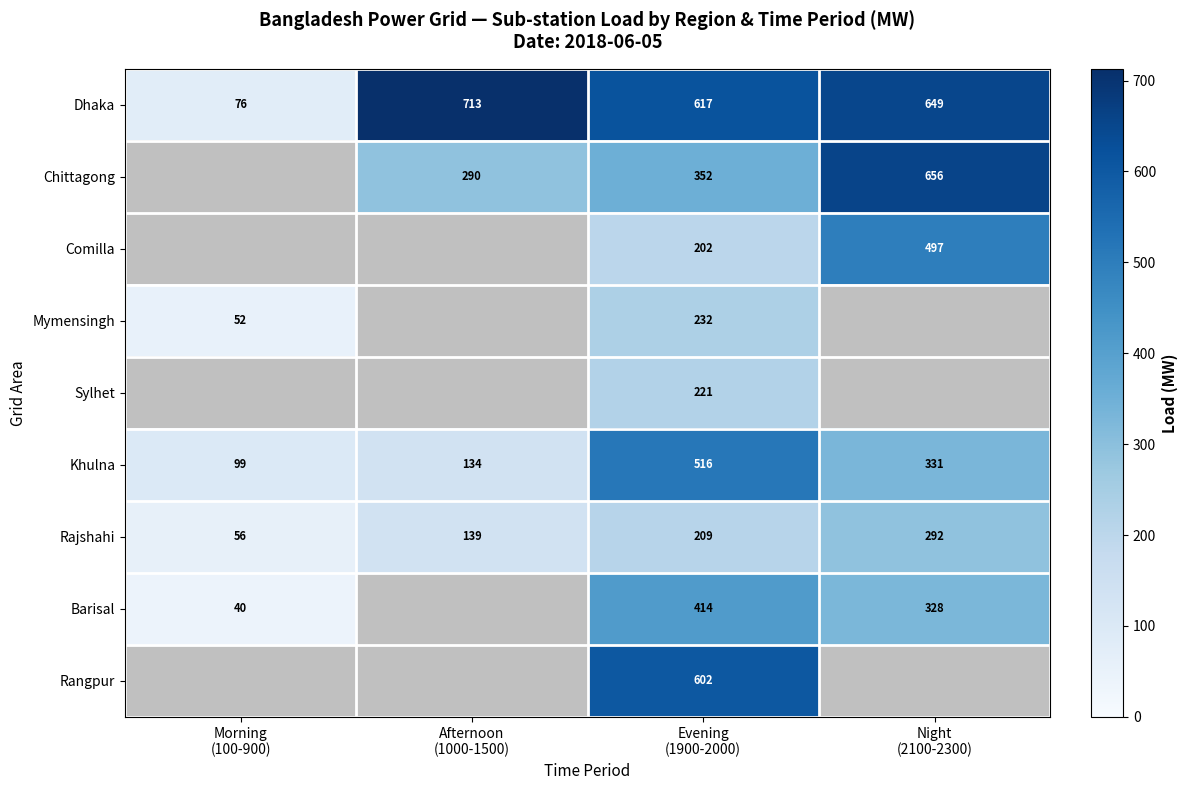

What is the lowest value of the Rajshahi series?

56